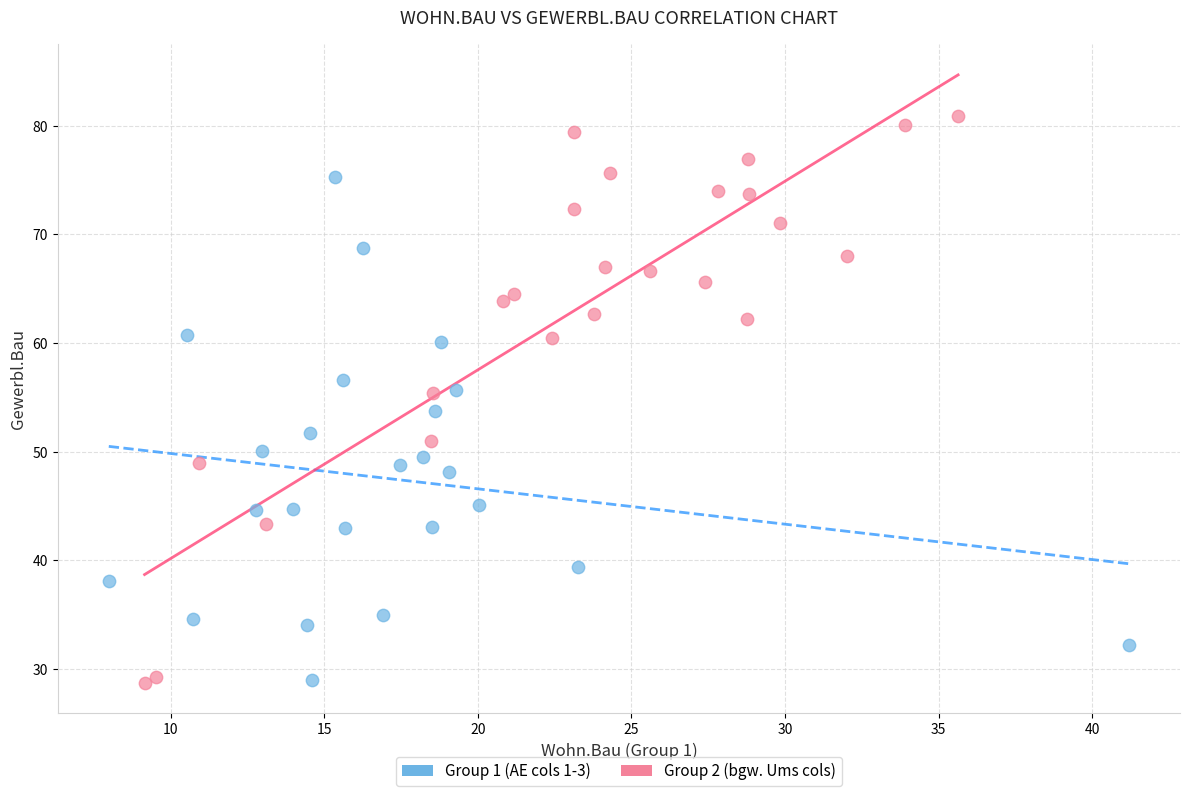

Which series has the widest spread of Y values?

Group 2 (bgw. Ums cols)